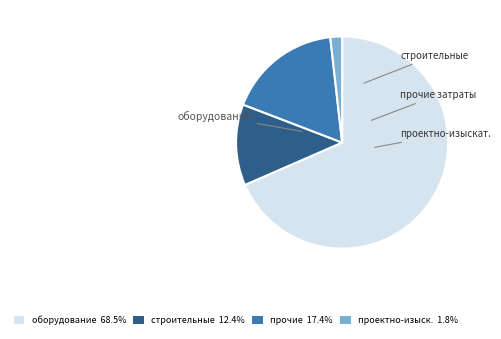

Is there any slice that represents more than half of the pie?

Yes